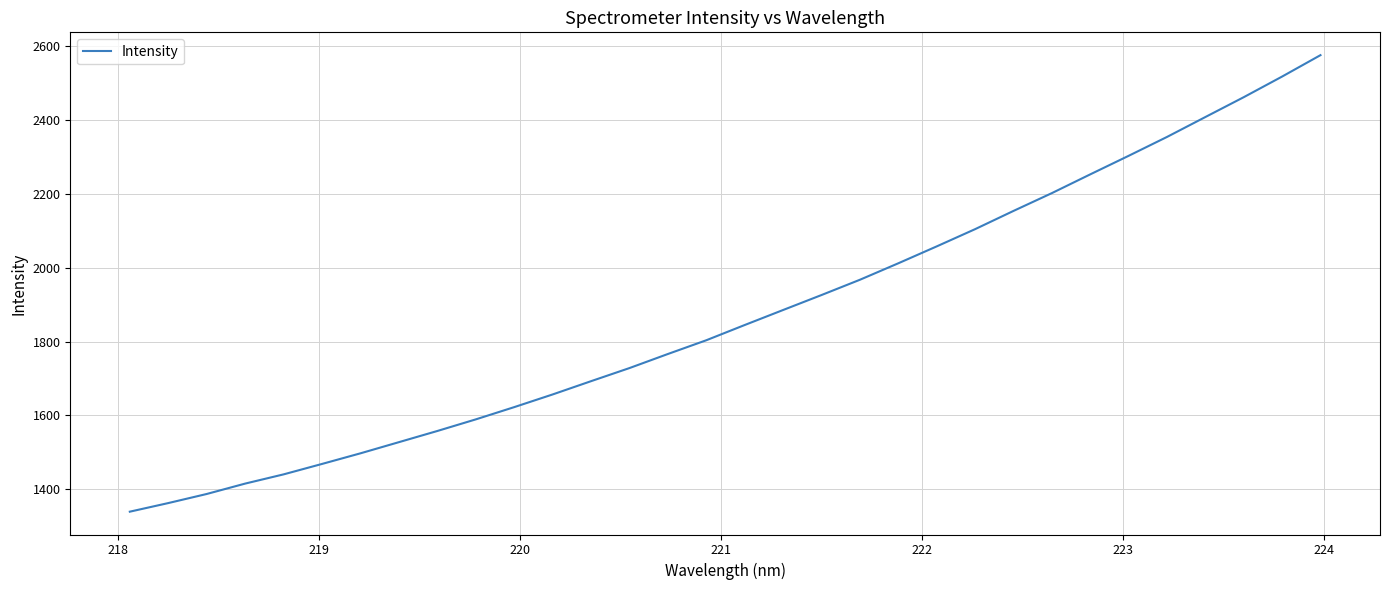

What is the difference between the maximum and minimum values?

1236.3